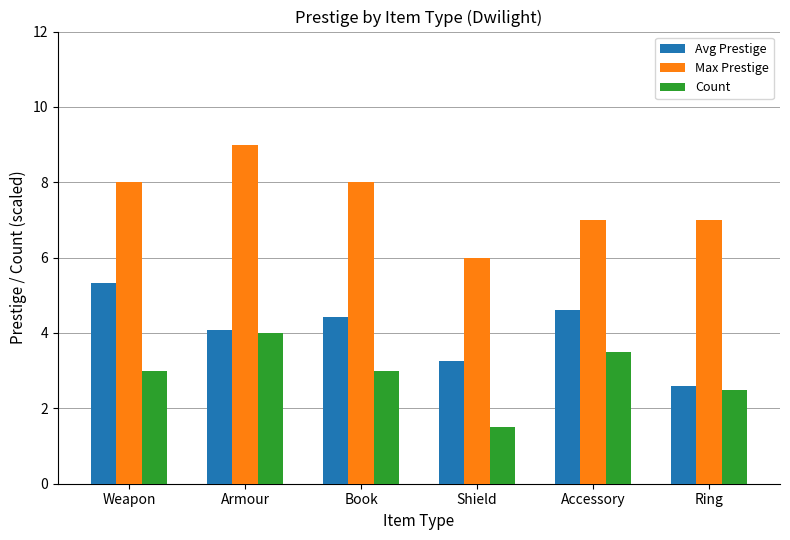

What is the approximate value of Count at Weapon?

3.0